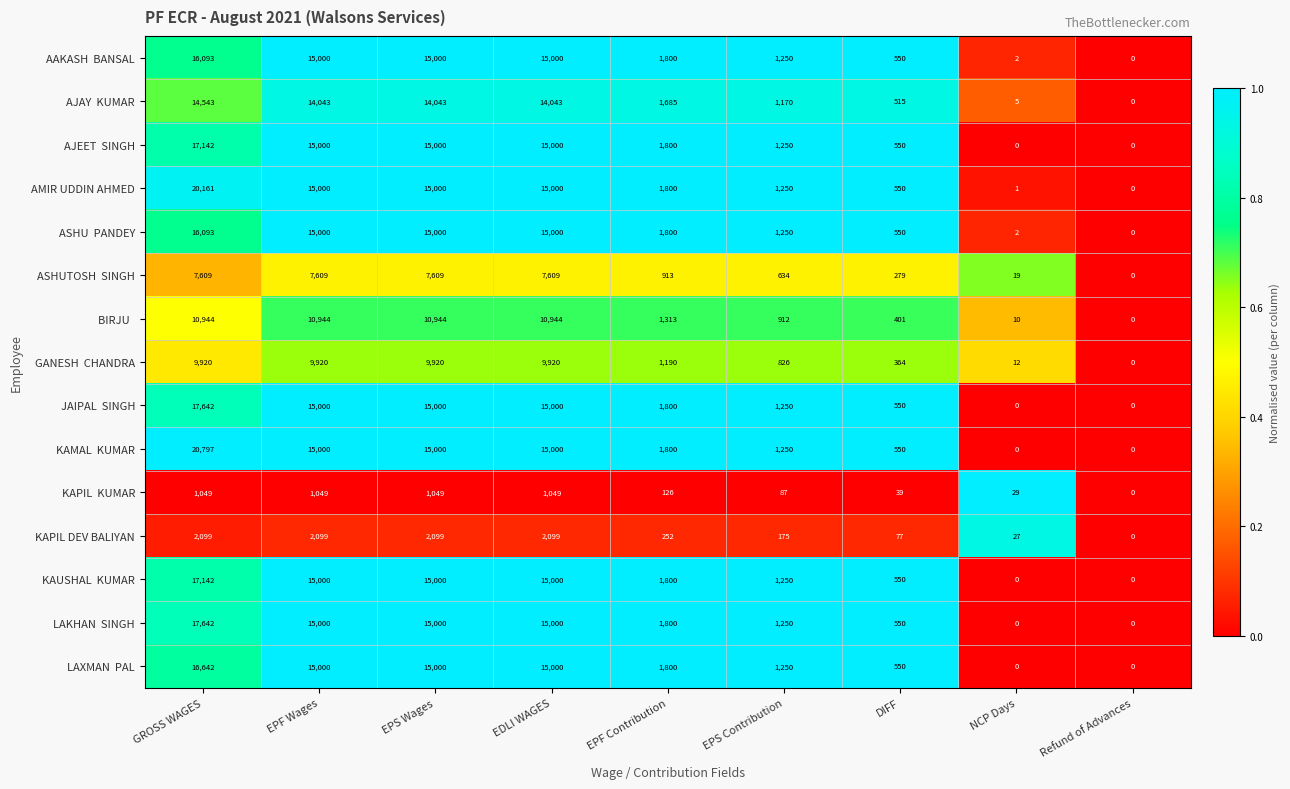

How many distinct data groups are displayed?

15